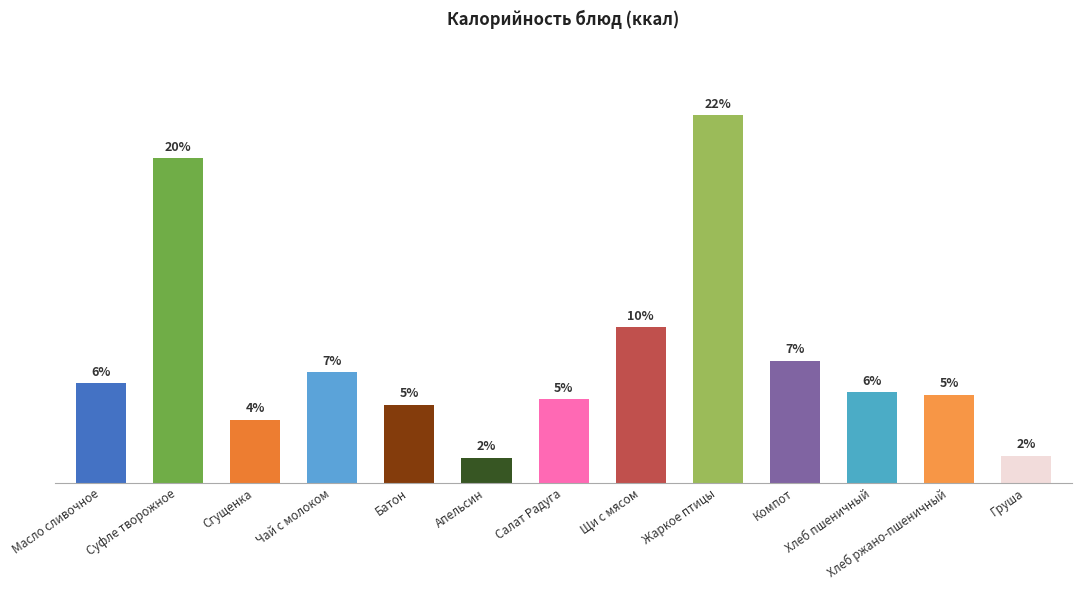

Are the bars horizontal?

No